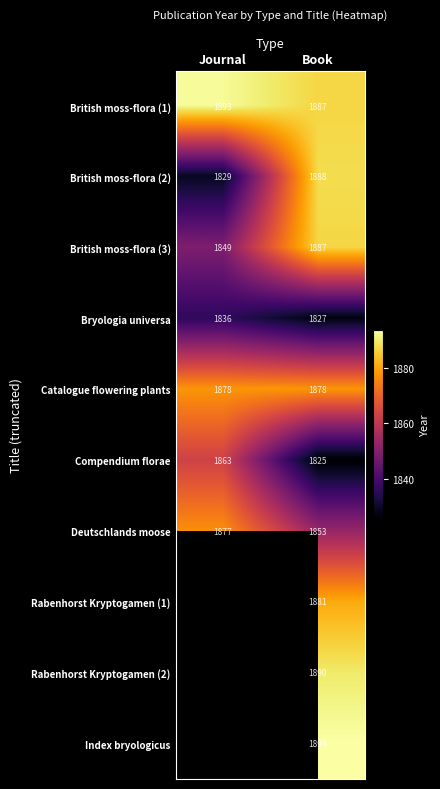

At which label does Bryologia universa reach its minimum?

Book